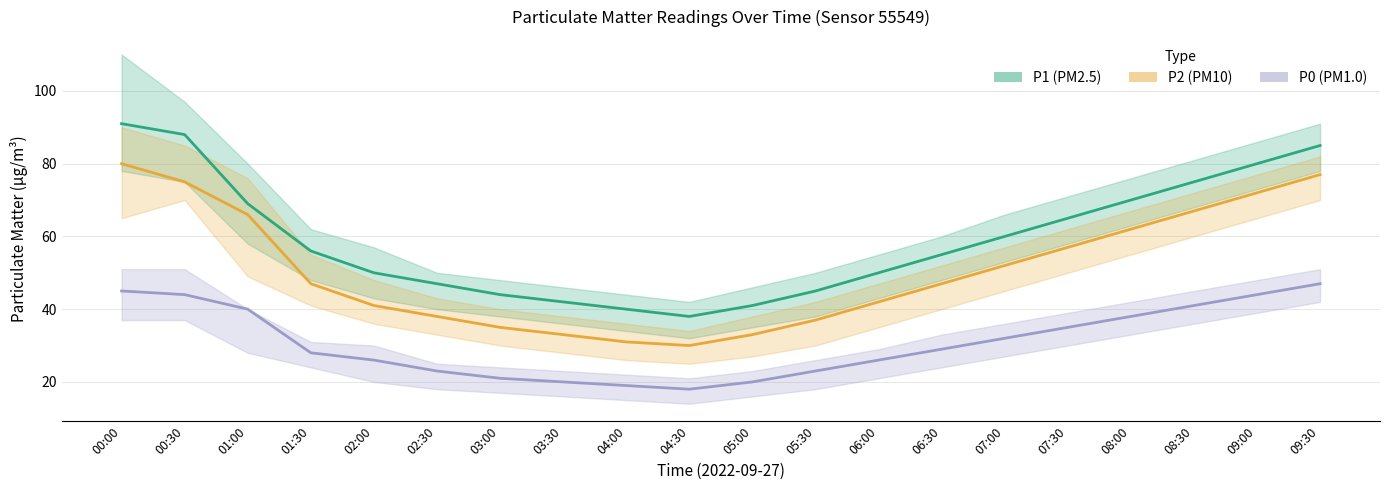

Which category has the lowest value in the P2 series?

04:30